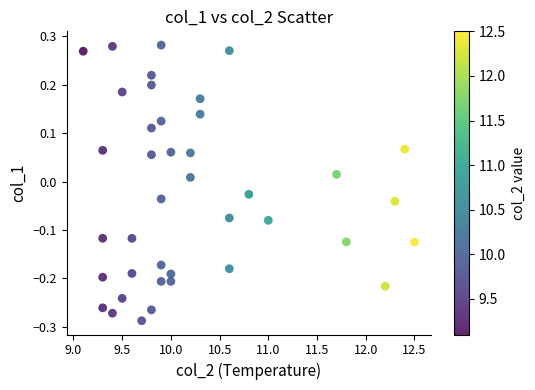

What is the range of X values (max minus min)?

3.4